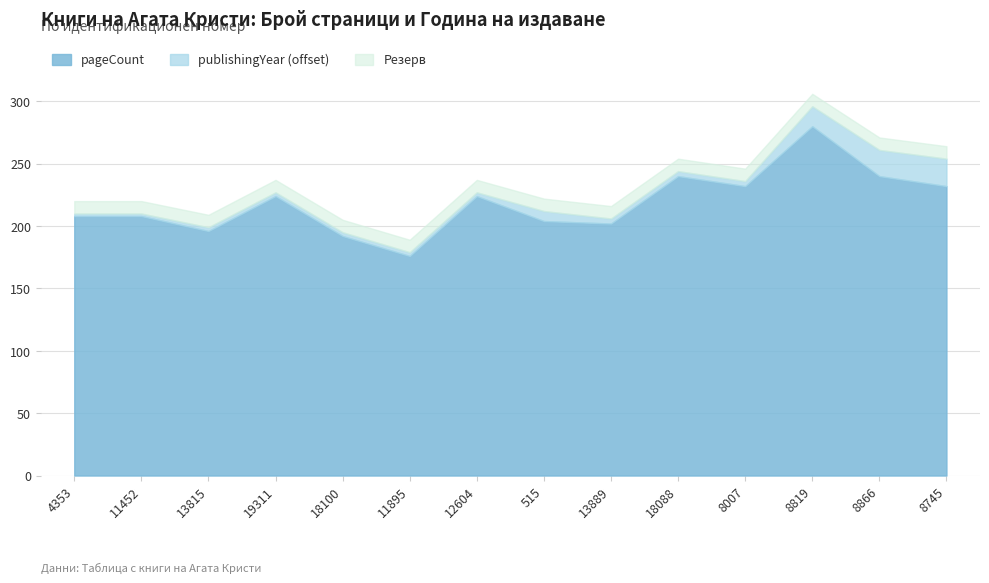

At which category is the sum across all series the highest?

8819